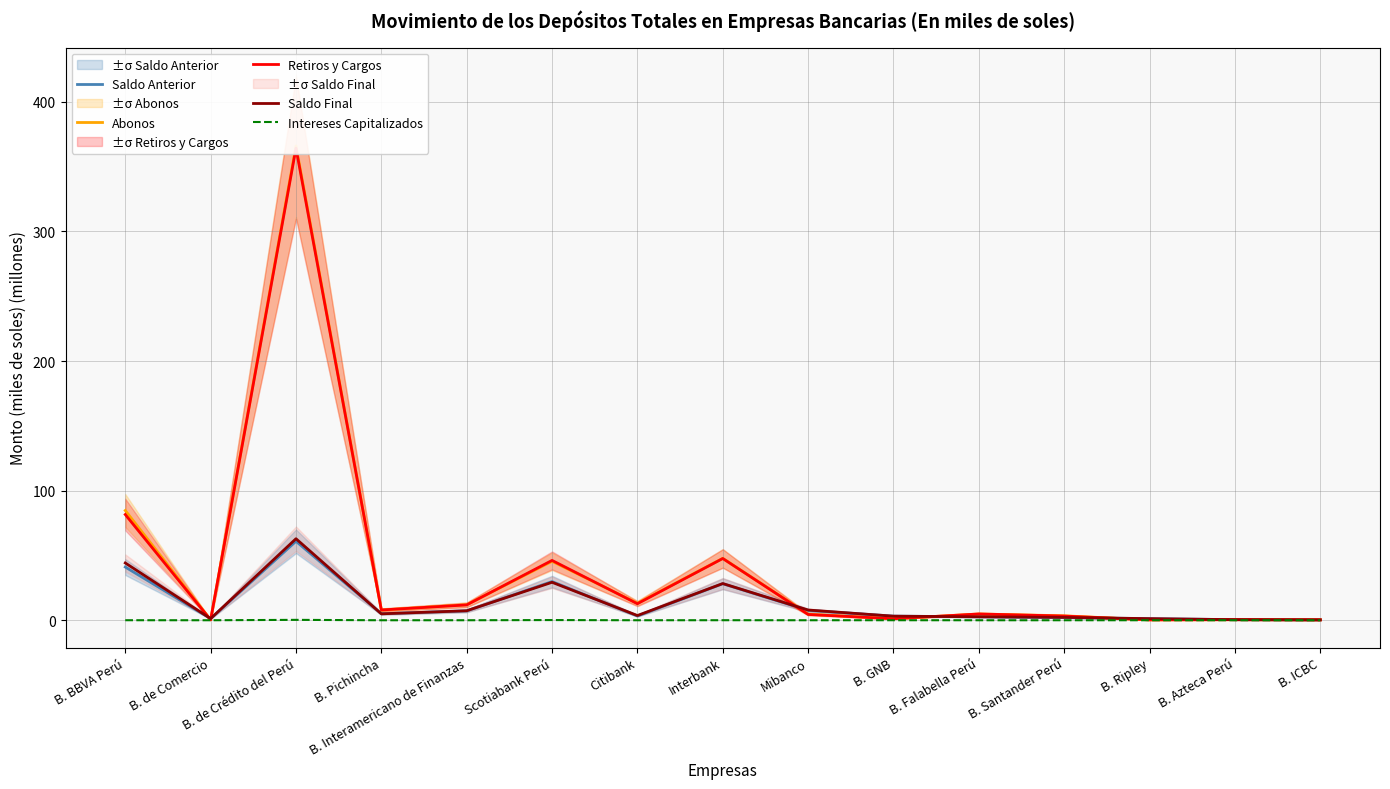

How many values in Intereses Capitalizados are above zero?

12